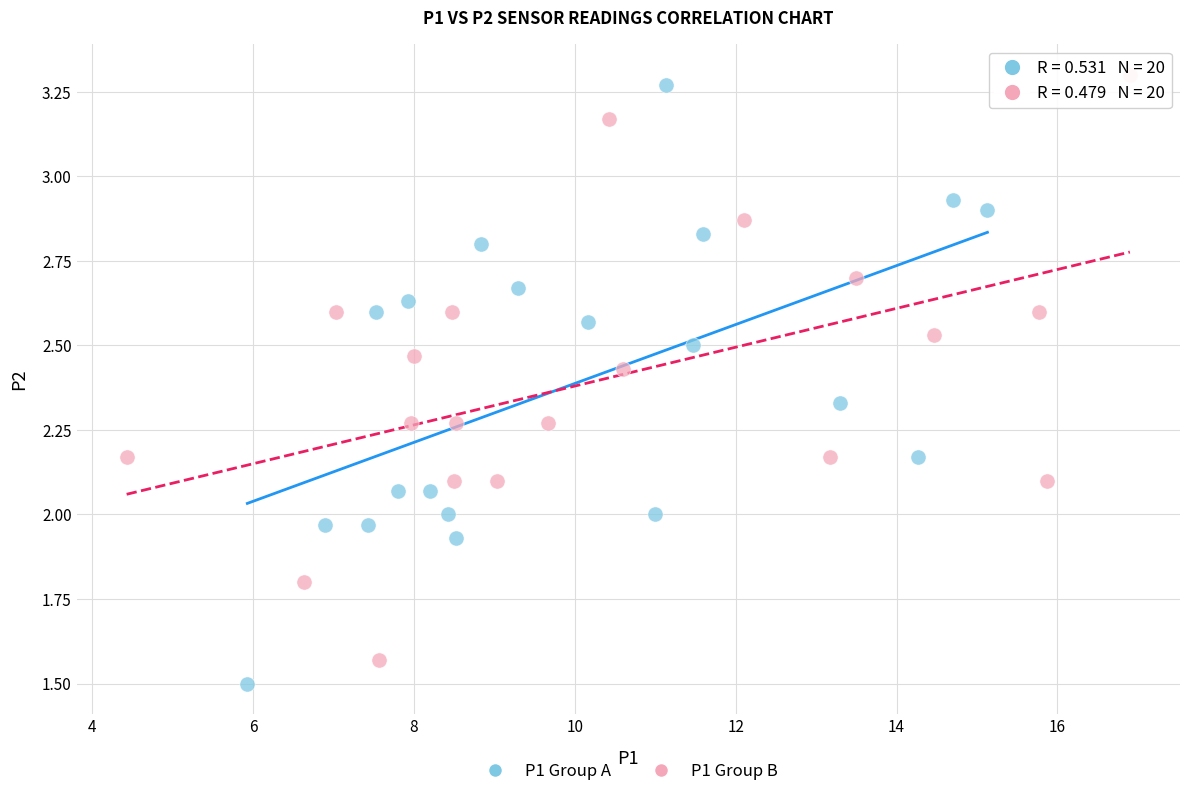

Which series has the largest Y range (max minus min)?

P1 Group A